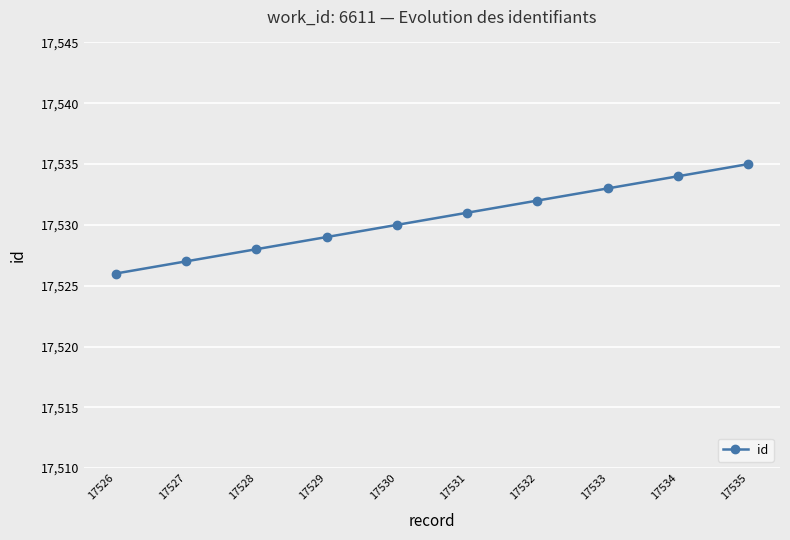

How many distinct data groups are displayed?

1